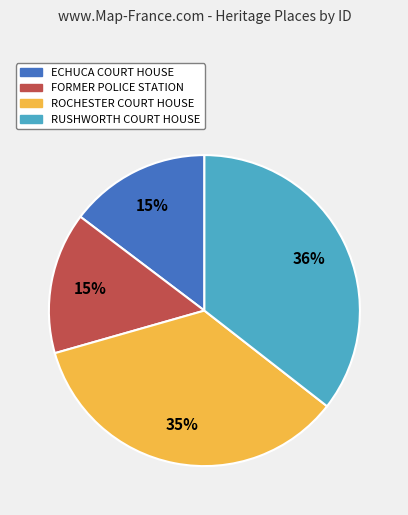

Combined, do ECHUCA COURT HOUSE and RUSHWORTH COURT HOUSE account for over 50%?

Yes